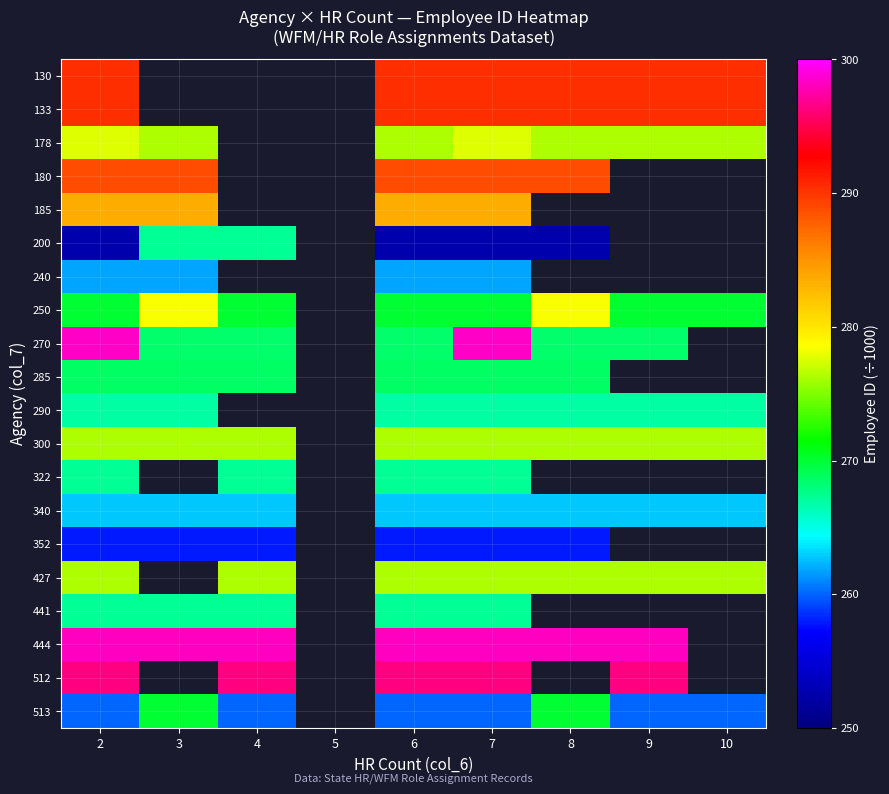

How many distinct data groups are displayed?

20